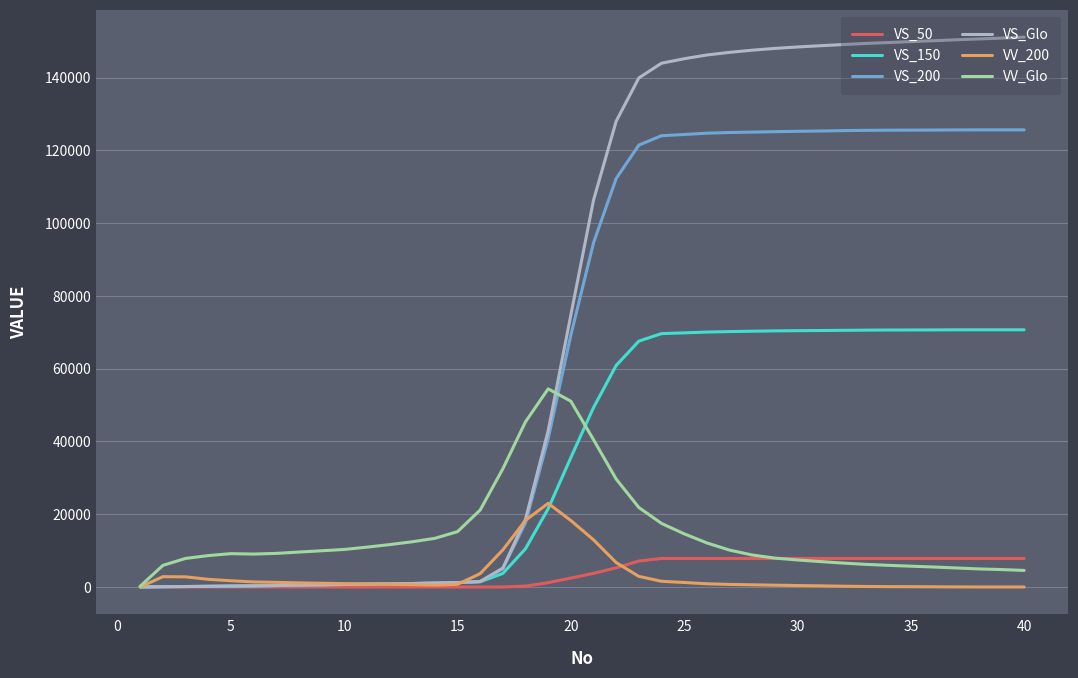

Which series has the largest total across all categories?

VS_Glo